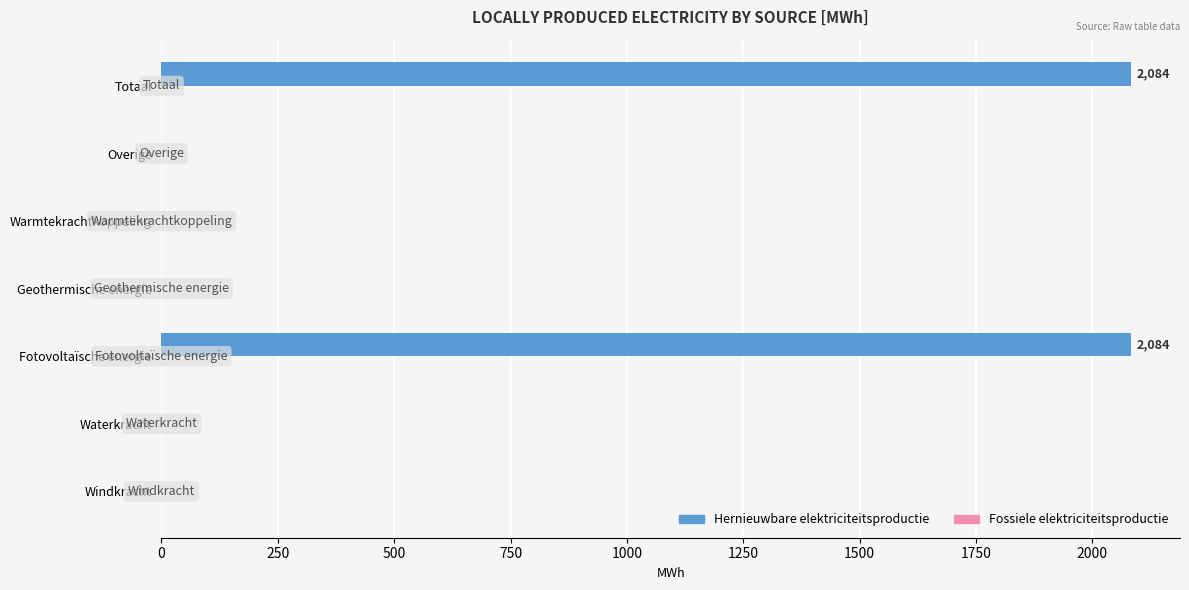

What is the sum of the values at Overige and Totaal?

2084.4